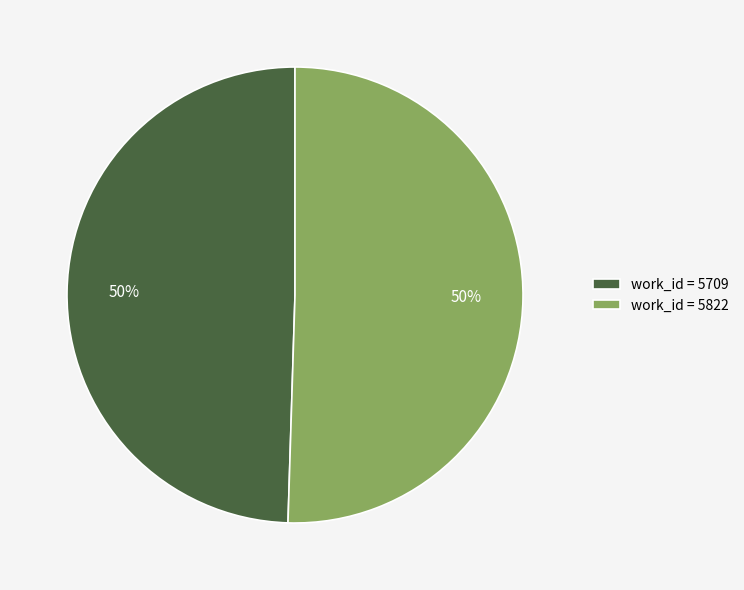

To the nearest percent, what percentage of the pie is work_id = 5709?

50%